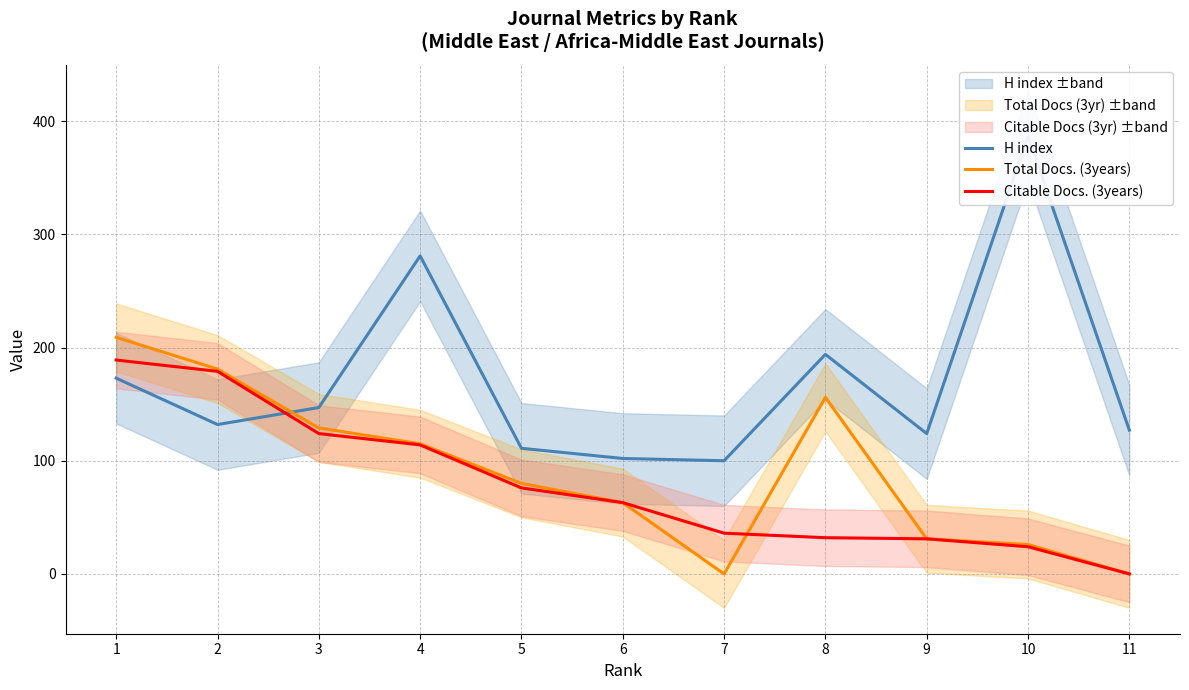

What is the total value across all series at 9?

186